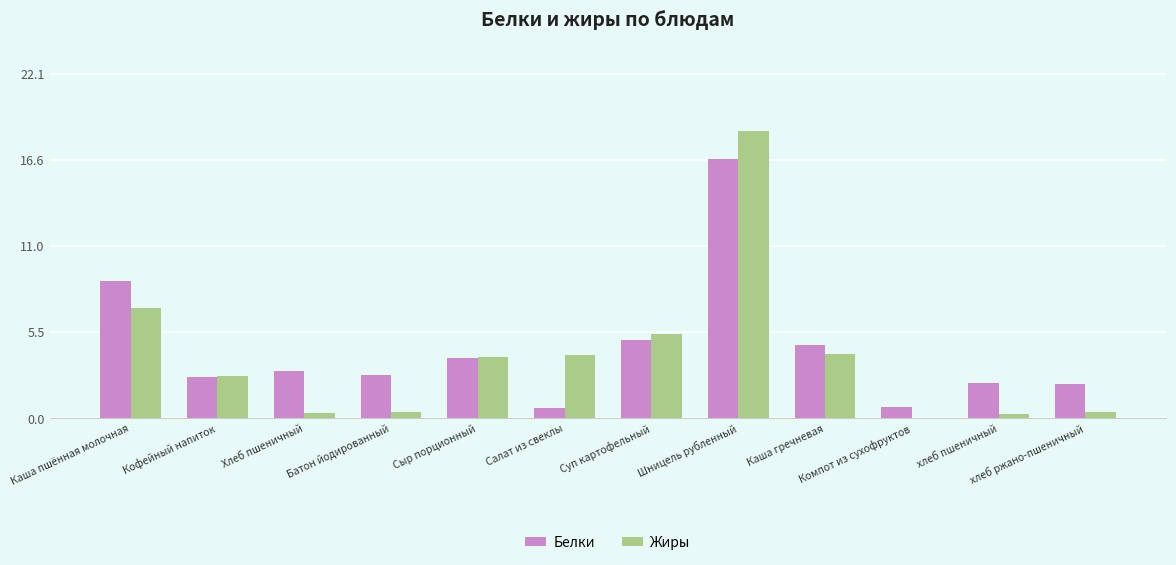

What is the approximate value of Белки at Каша гречневая?

4.7